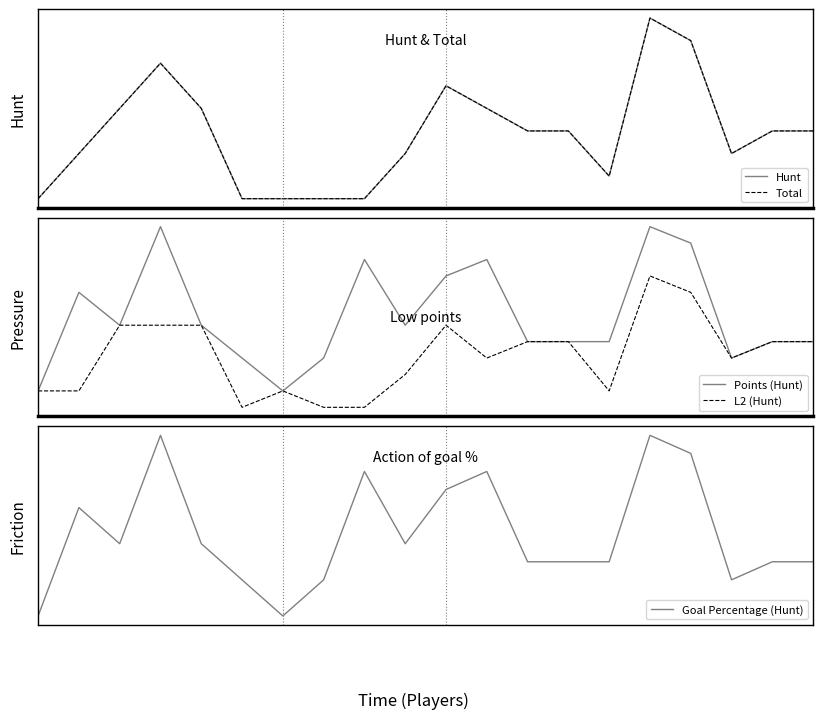

At which category is the sum across all series the highest?

15